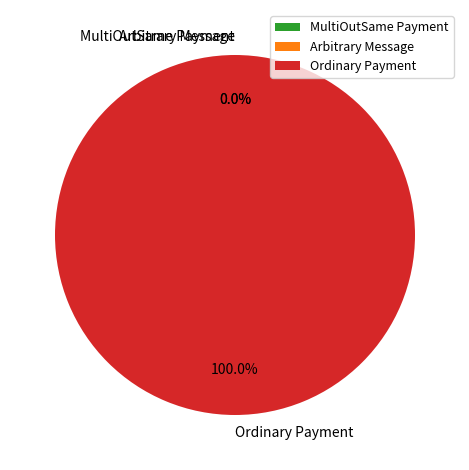

Count the number of slices in the pie.

3